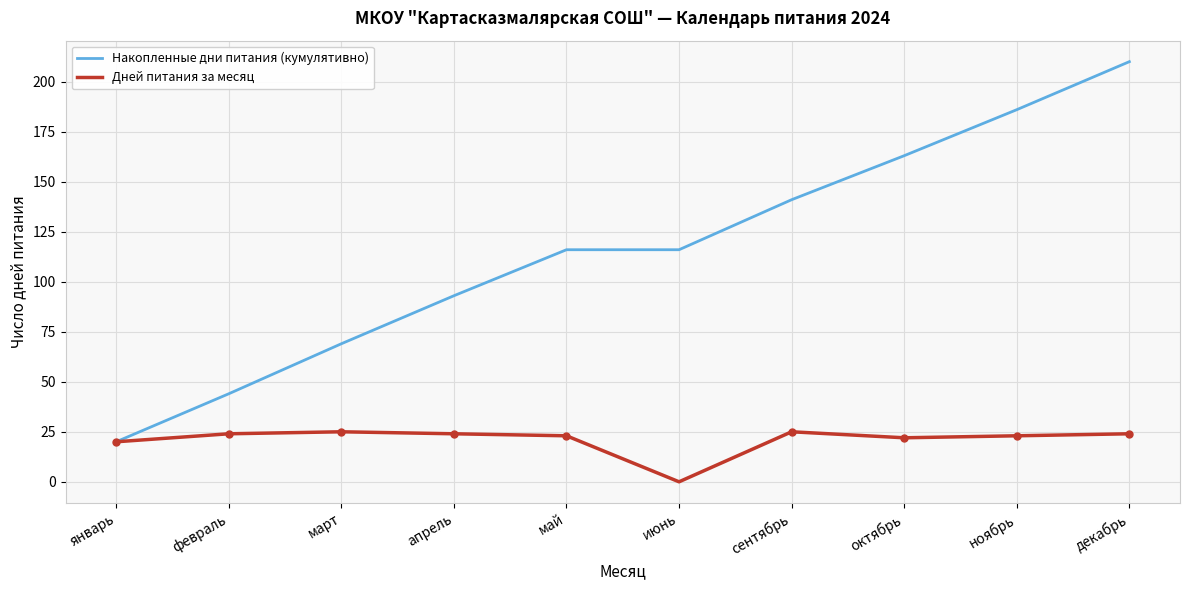

What is the highest value of the Дней питания за месяц series?

25